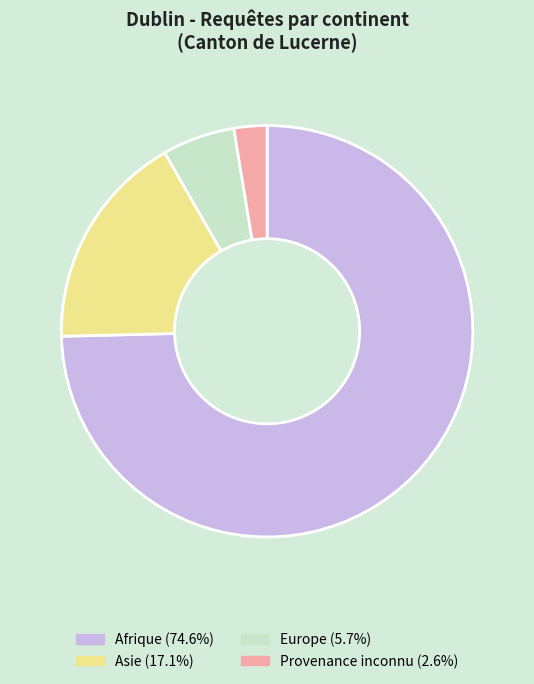

Combined, do Europe and Asie account for over 50%?

No